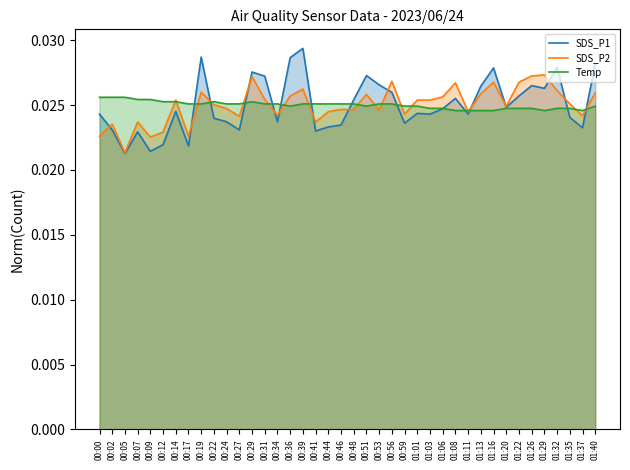

Reading left to right, extract all data points from this chart.

SDS_P1: 0.0	0.0	0.0	0.0	0.0	0.0	0.0	0.0	0.0	0.0	0.0	0.0	0.0	0.0	0.0	0.0	0.0	0.0	0.0	0.0	0.0	0.0	0.0	0.0	0.0	0.0	0.0	0.0	0.0	0.0	0.0	0.0	0.0	0.0	0.0	0.0	0.0	0.0	0.0	0.0
SDS_P2: 0.0	0.0	0.0	0.0	0.0	0.0	0.0	0.0	0.0	0.0	0.0	0.0	0.0	0.0	0.0	0.0	0.0	0.0	0.0	0.0	0.0	0.0	0.0	0.0	0.0	0.0	0.0	0.0	0.0	0.0	0.0	0.0	0.0	0.0	0.0	0.0	0.0	0.0	0.0	0.0
Temp: 0.0	0.0	0.0	0.0	0.0	0.0	0.0	0.0	0.0	0.0	0.0	0.0	0.0	0.0	0.0	0.0	0.0	0.0	0.0	0.0	0.0	0.0	0.0	0.0	0.0	0.0	0.0	0.0	0.0	0.0	0.0	0.0	0.0	0.0	0.0	0.0	0.0	0.0	0.0	0.0